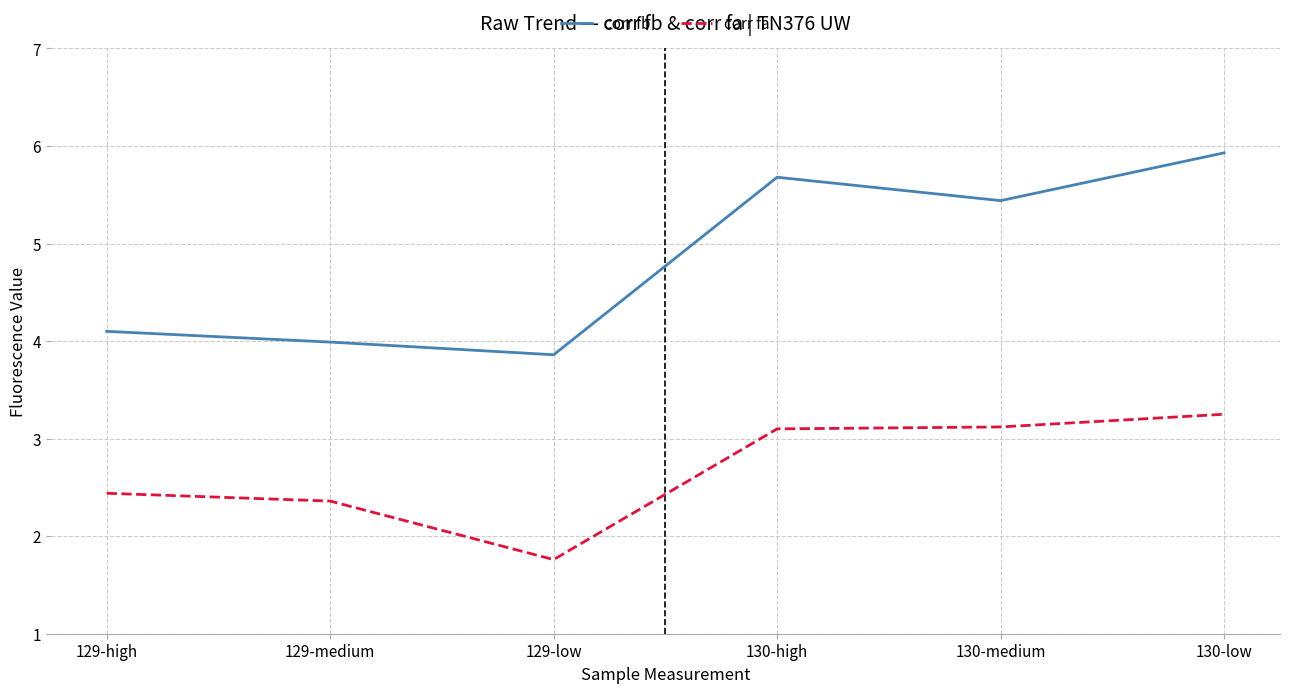

What position from the left is 129-low?

3